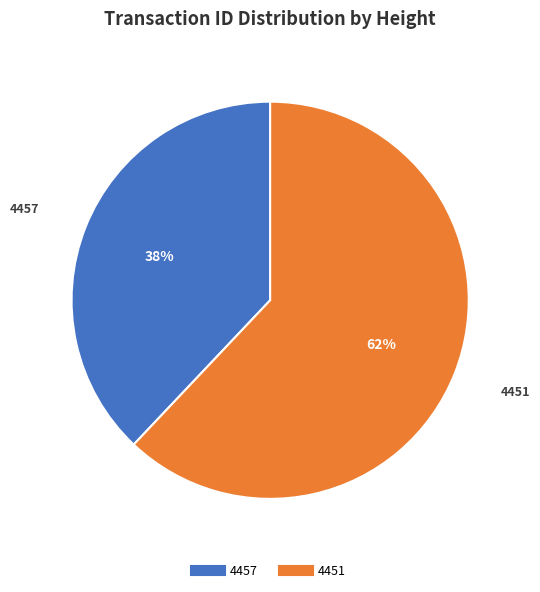

Count the number of slices in the pie.

2